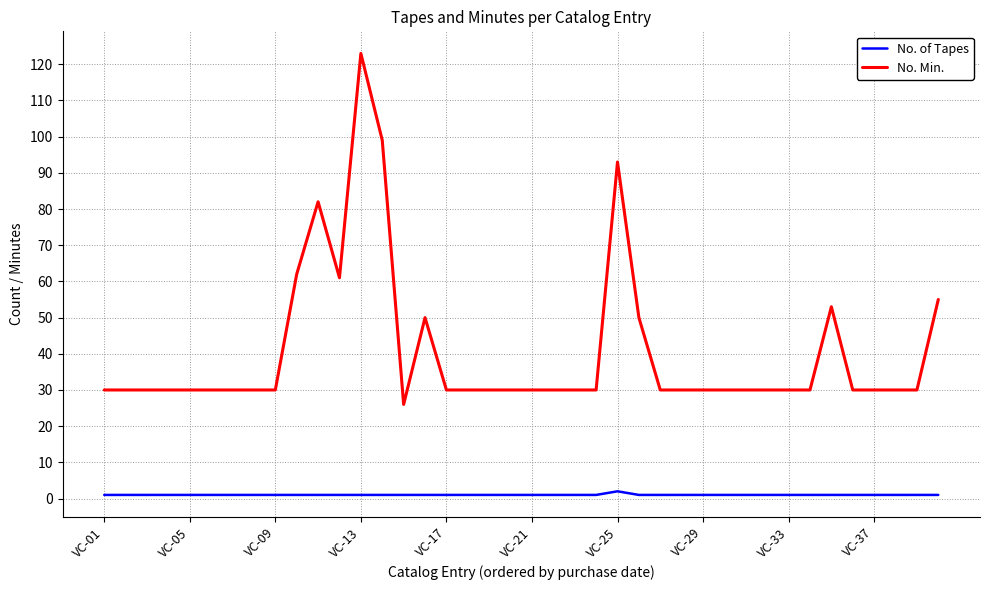

Does the chart have visible grid lines?

Yes